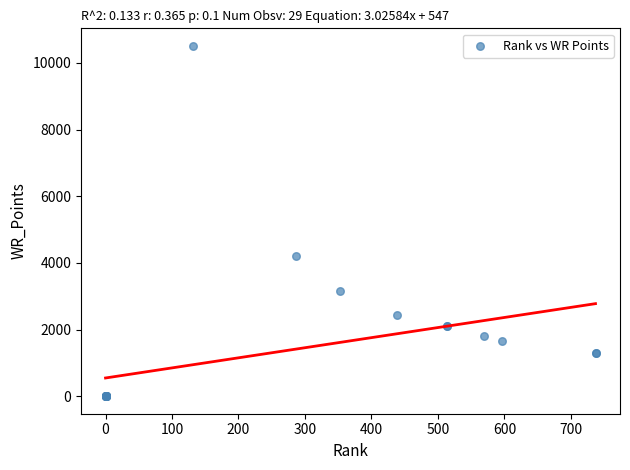

What Y value in the scatter plot is closest to 5255?

4200